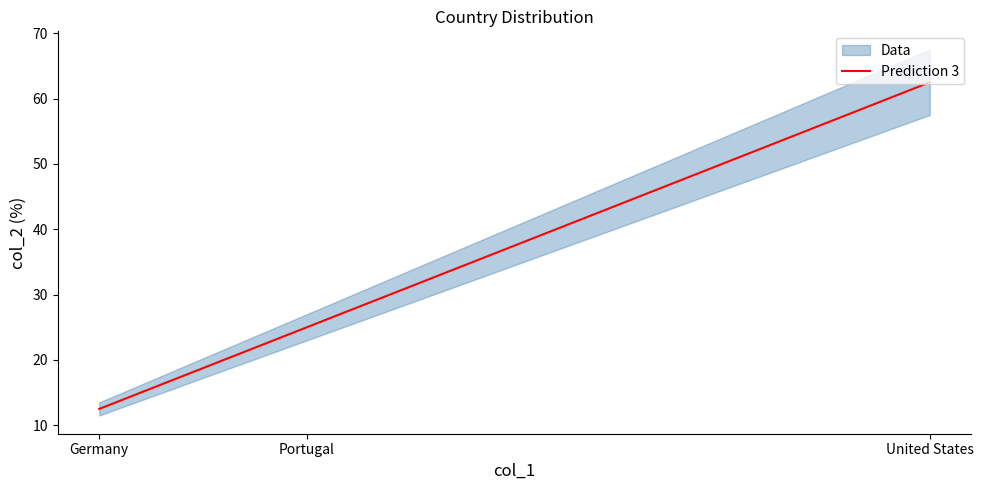

Where does the data first go above 25?

United States